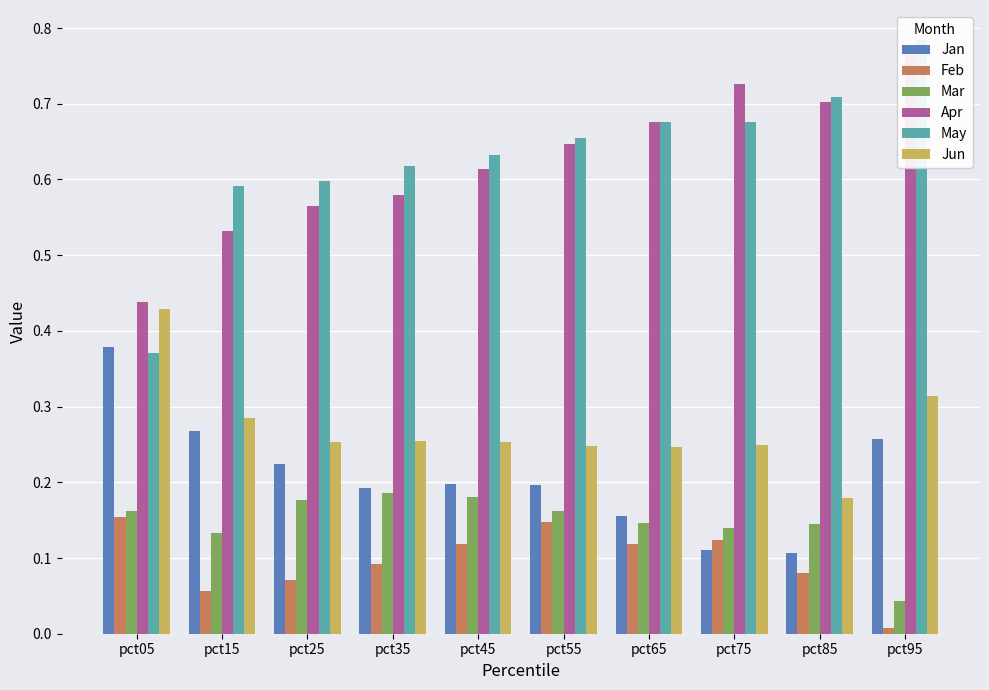

Rank the categories by Mar value from lowest to highest.

pct95, pct15, pct75, pct85, pct65, pct55, pct05, pct25, pct45, pct35